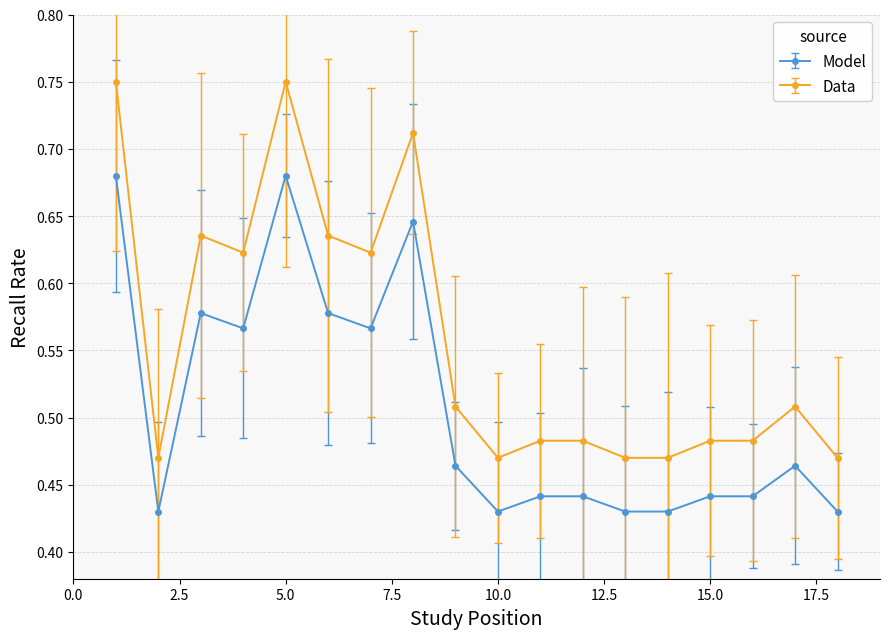

Which series has the largest total across all categories?

Data